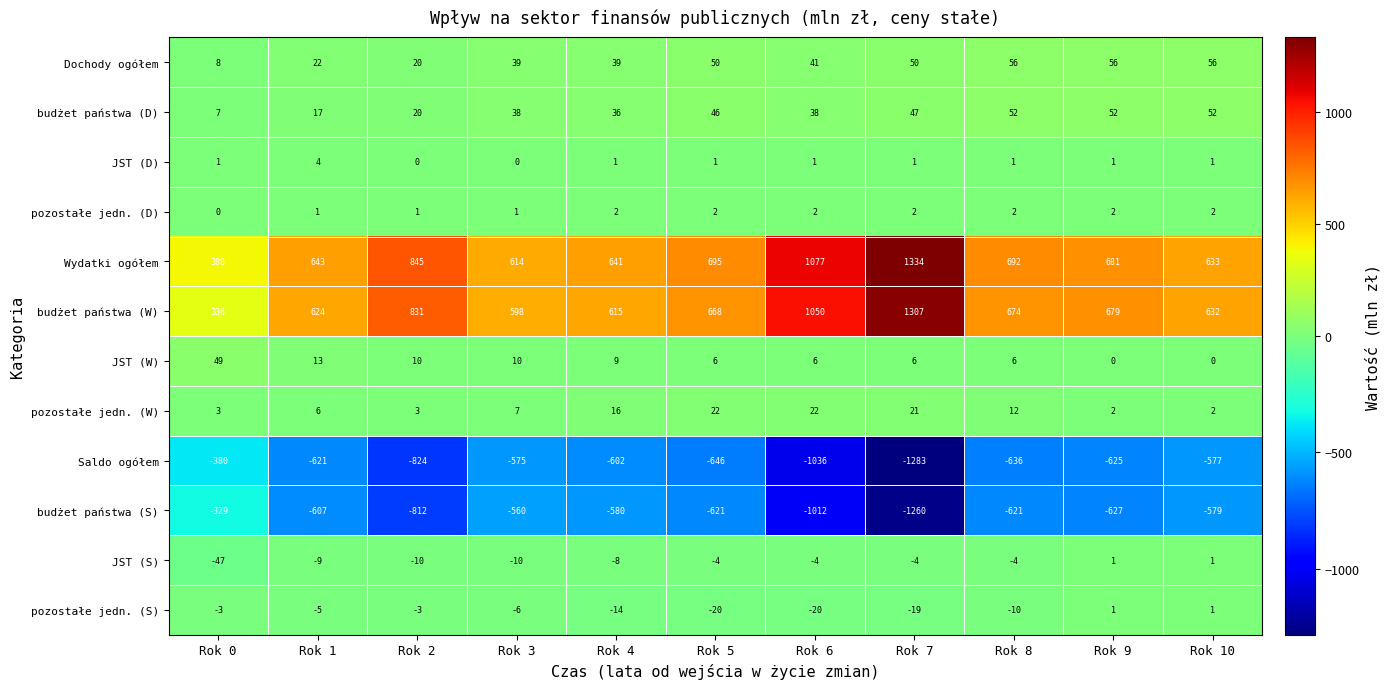

What is the difference between the maximum and minimum values in the Dochody ogółem series?

48